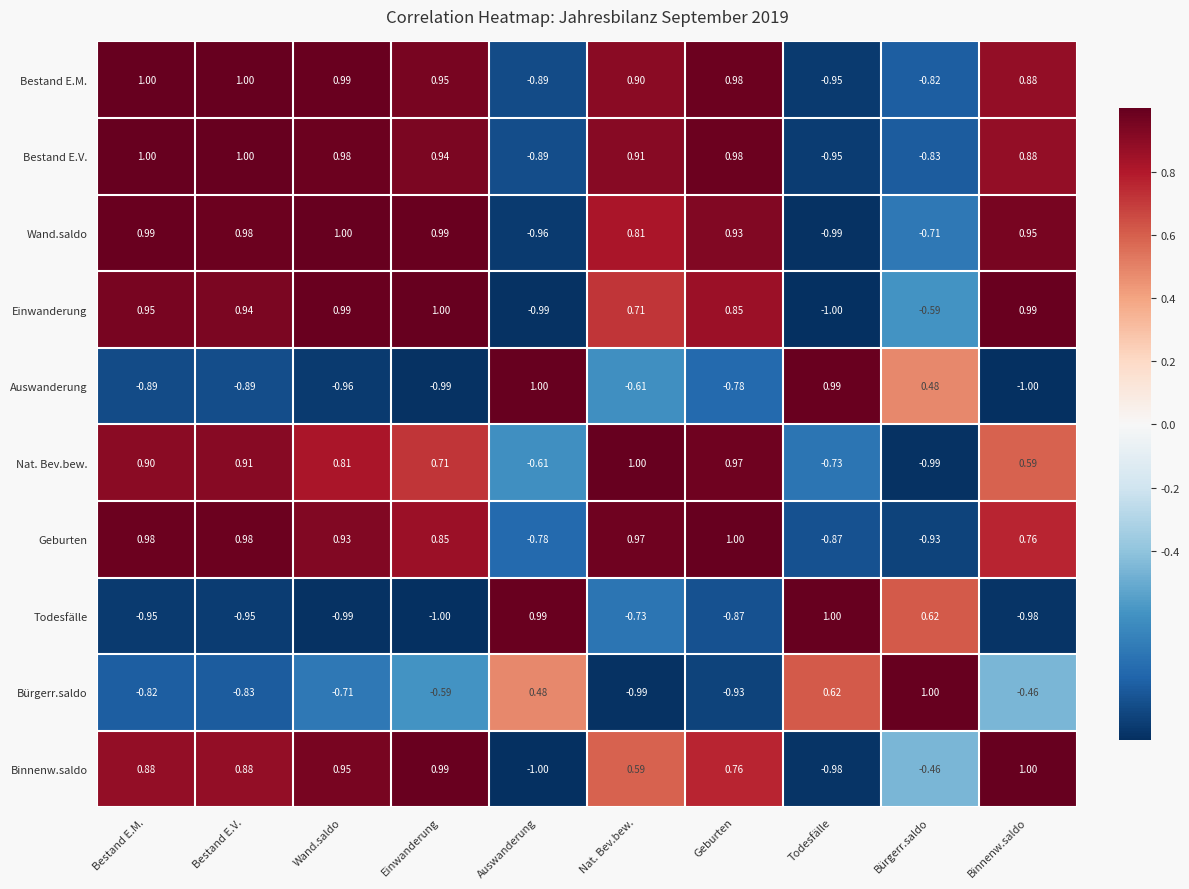

How many negative values does the Wand.saldo series have?

3